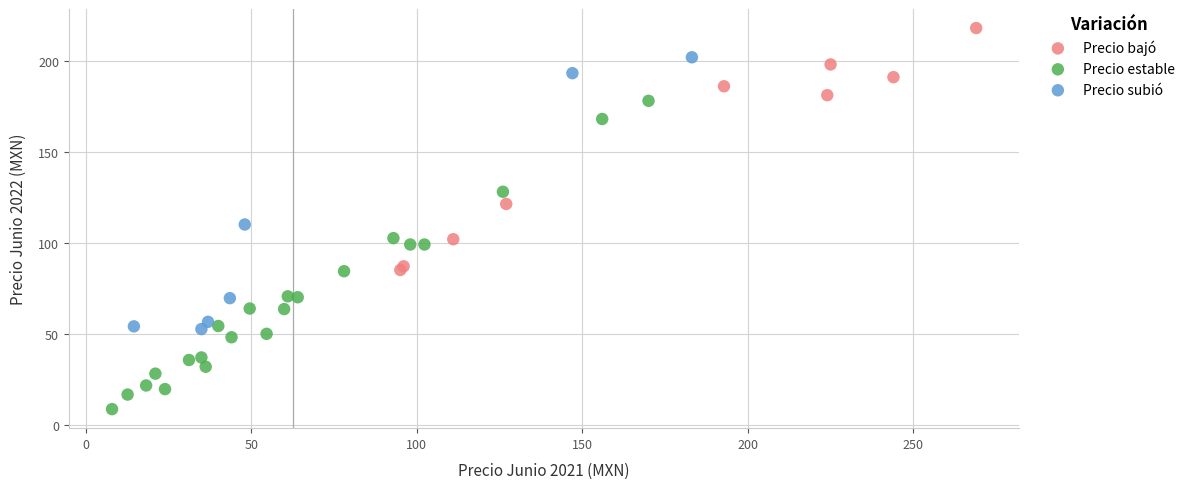

What are all the series names shown in the legend?

Precio bajó, Precio estable, Precio subió